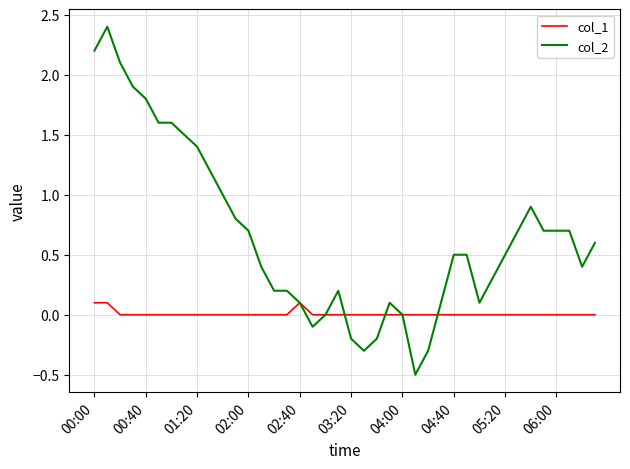

Is this an area chart (filled region under the line)?

No